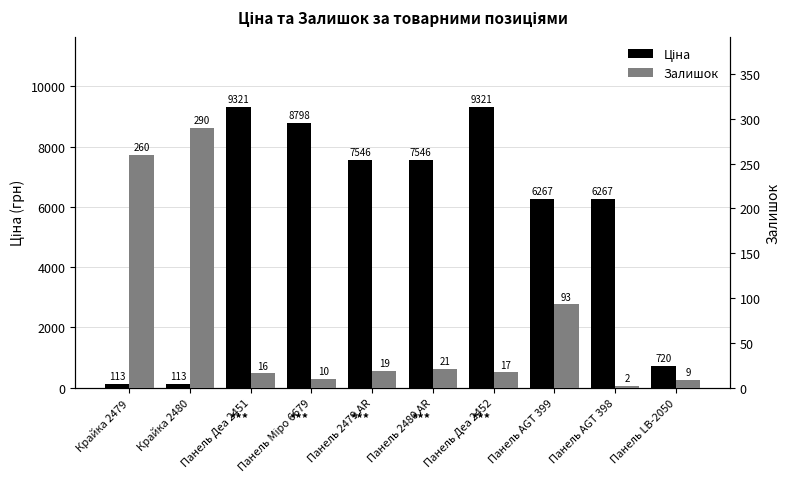

Which series has the largest total across all categories?

Ціна